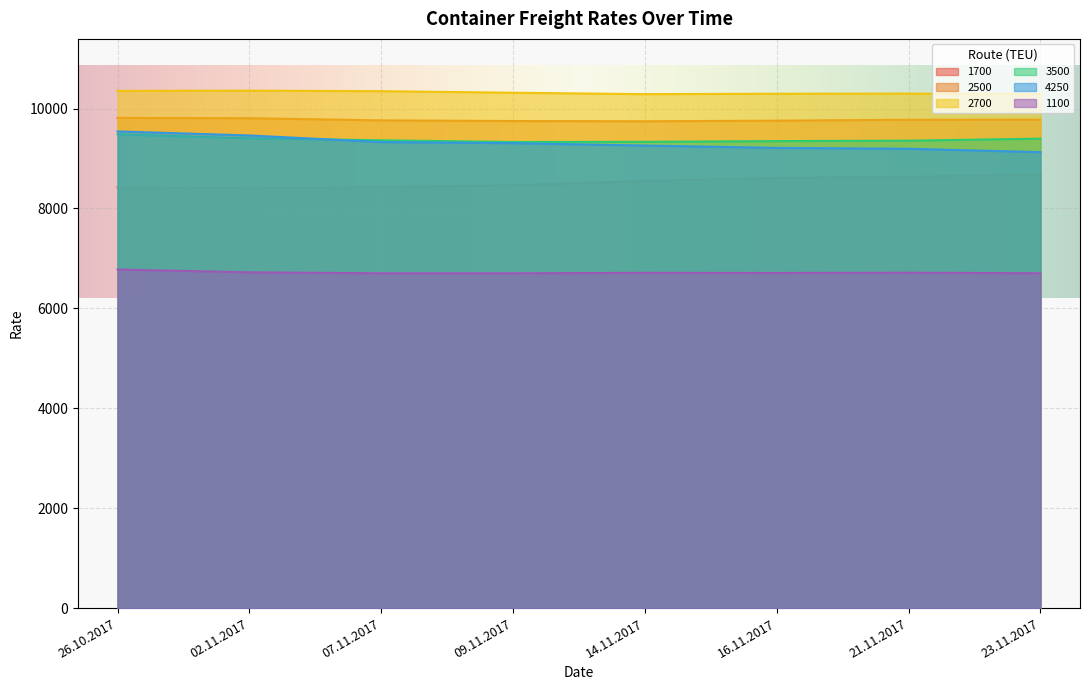

Count the number of categories in the chart.

8